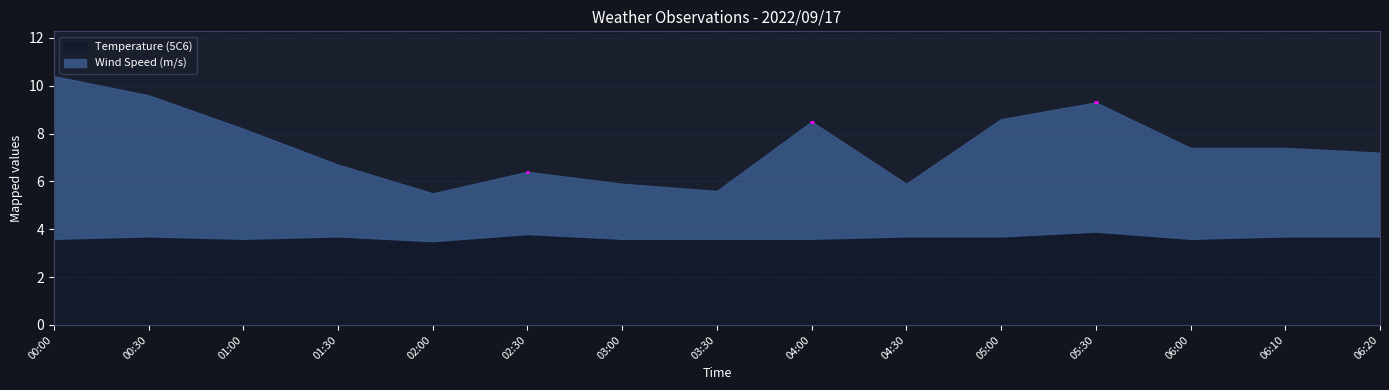

Which series ends up on top after the final intersection of Temperature (5C6) and Wind Speed (m/s)?

Wind Speed (m/s)